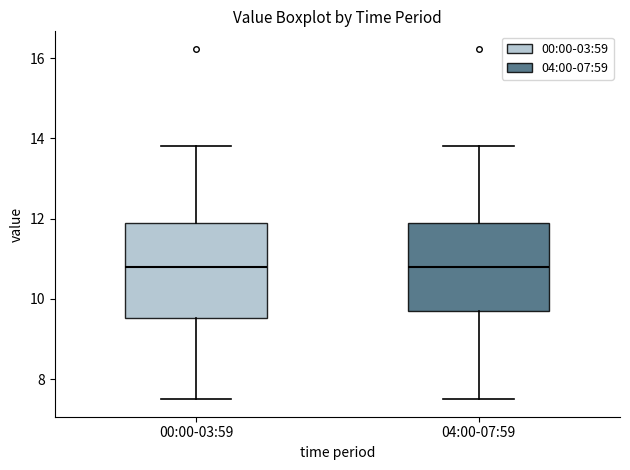

Reading left to right, transcribe this box plot: for each box, give where its median line is, the range the box spans, and where its two whiskers end, as read against the y-axis. The values are not printed on the chart, so give them approximately, as read against the axis.

00:00-03:59: median 10.8, box 9.6 to 11.8, whiskers 7.6 to 13.8
04:00-07:59: median 10.8, box 9.8 to 11.8, whiskers 7.6 to 13.8